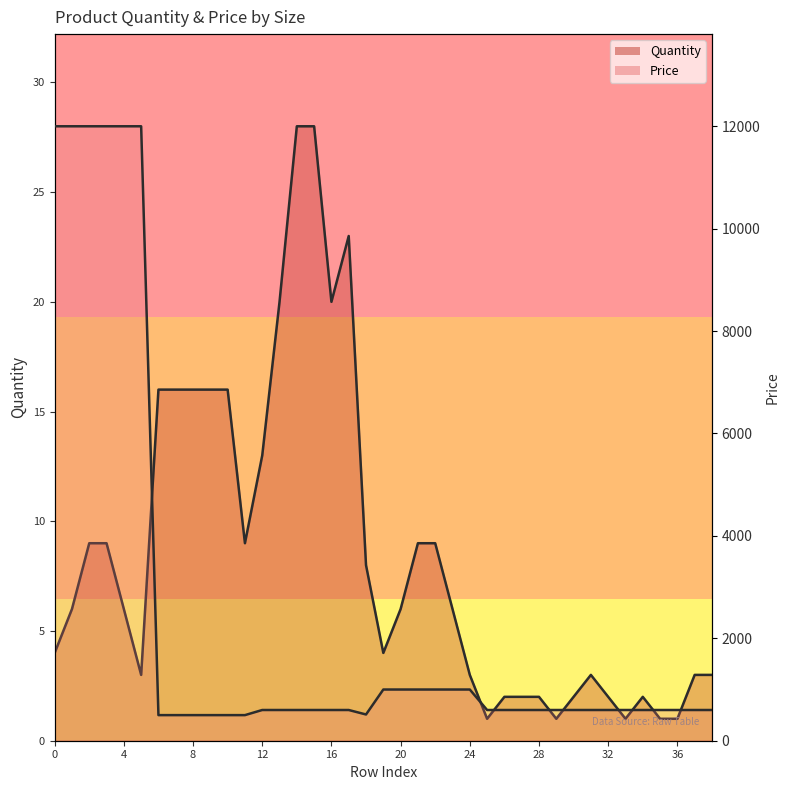

True or false: Price and Quantity cross at least once.

False